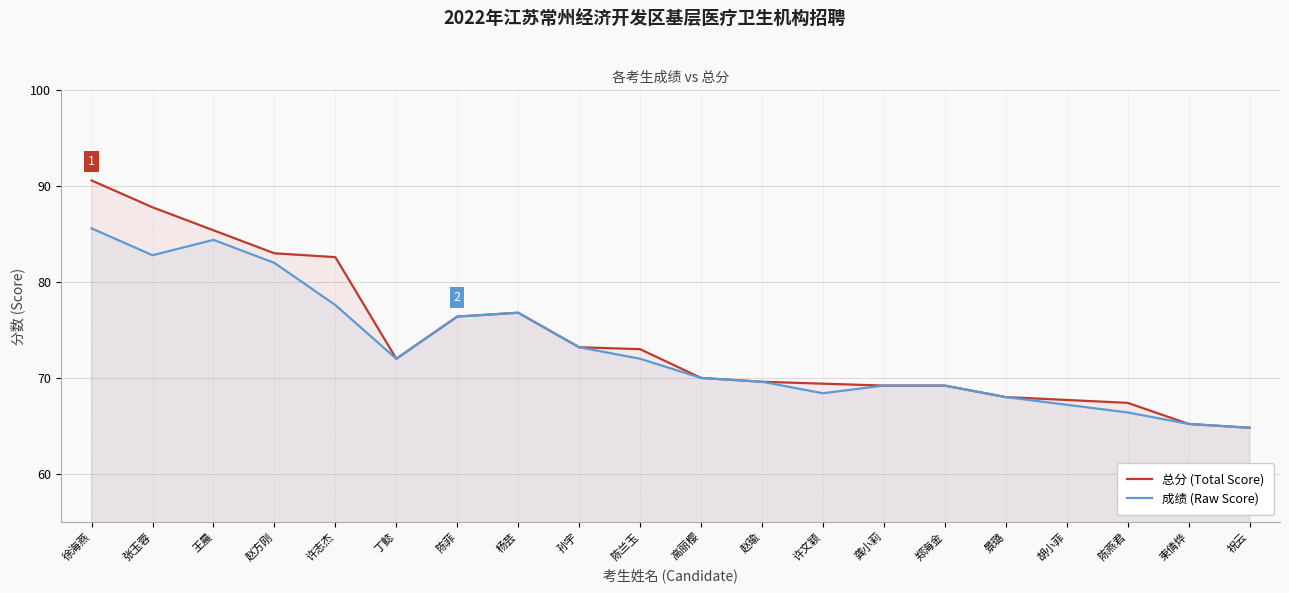

At which label does 成绩 (Raw Score) first exceed 72?

徐海燕